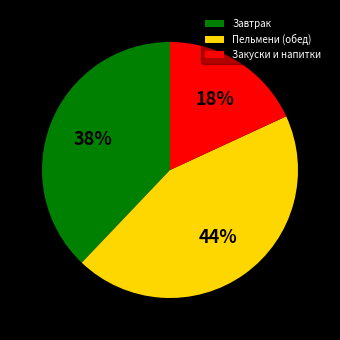

How many segments does this pie chart have?

3